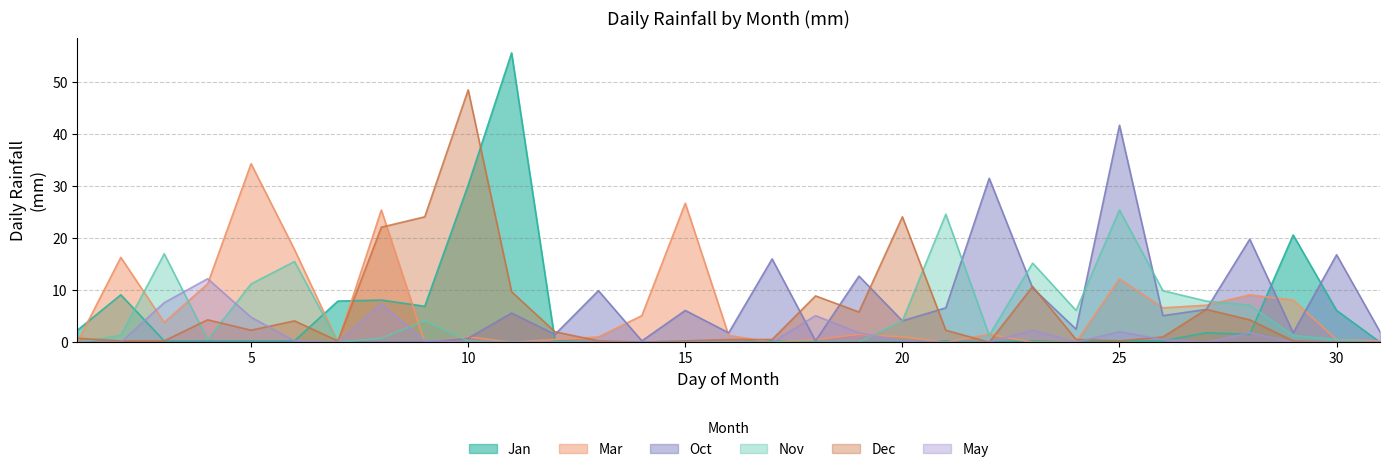

Between which two adjacent categories do Dec and Oct first intersect?

12 and 13